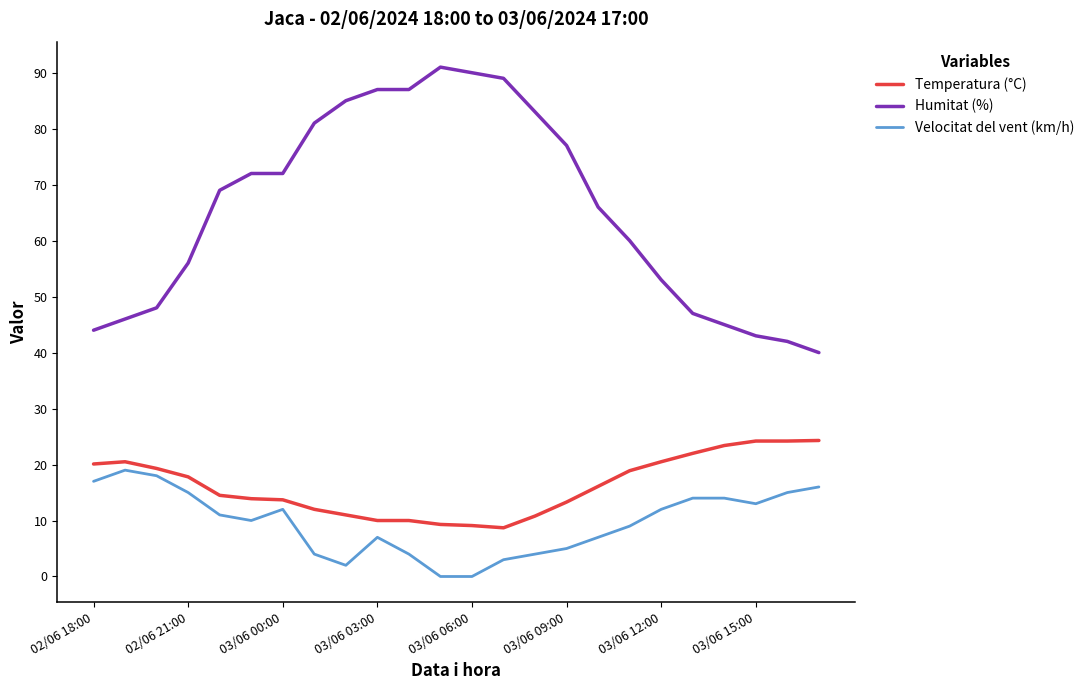

Which series has the widest spread of values?

Humitat (%)